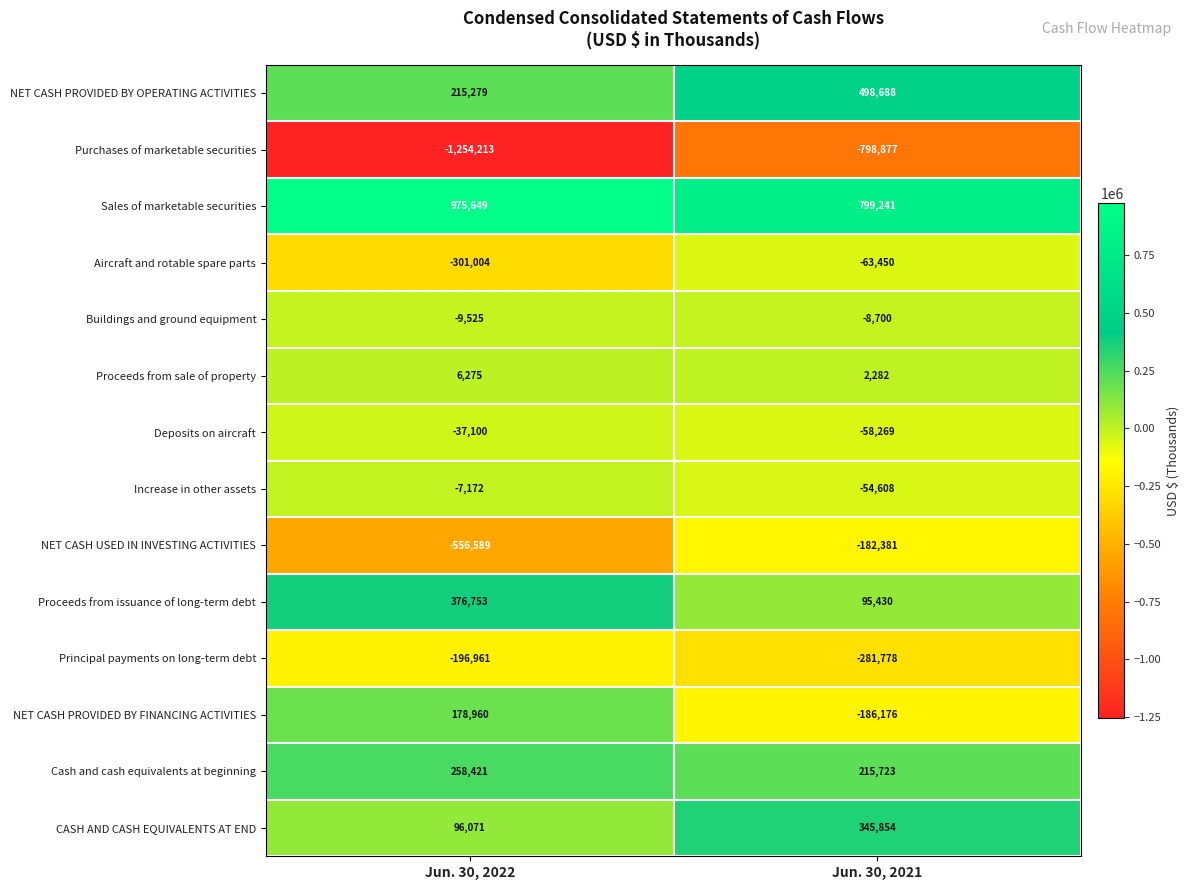

What is the sum of the Buildings and ground equipment values at Jun. 30, 2021 and Jun. 30, 2022?

-18225